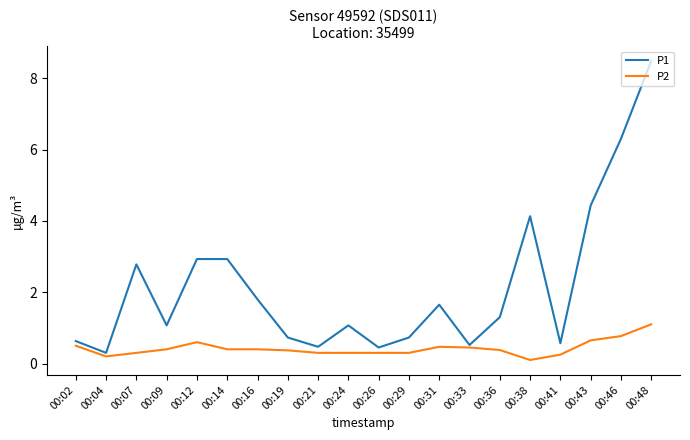

What is the difference between the highest and lowest values at 00:04?

0.1